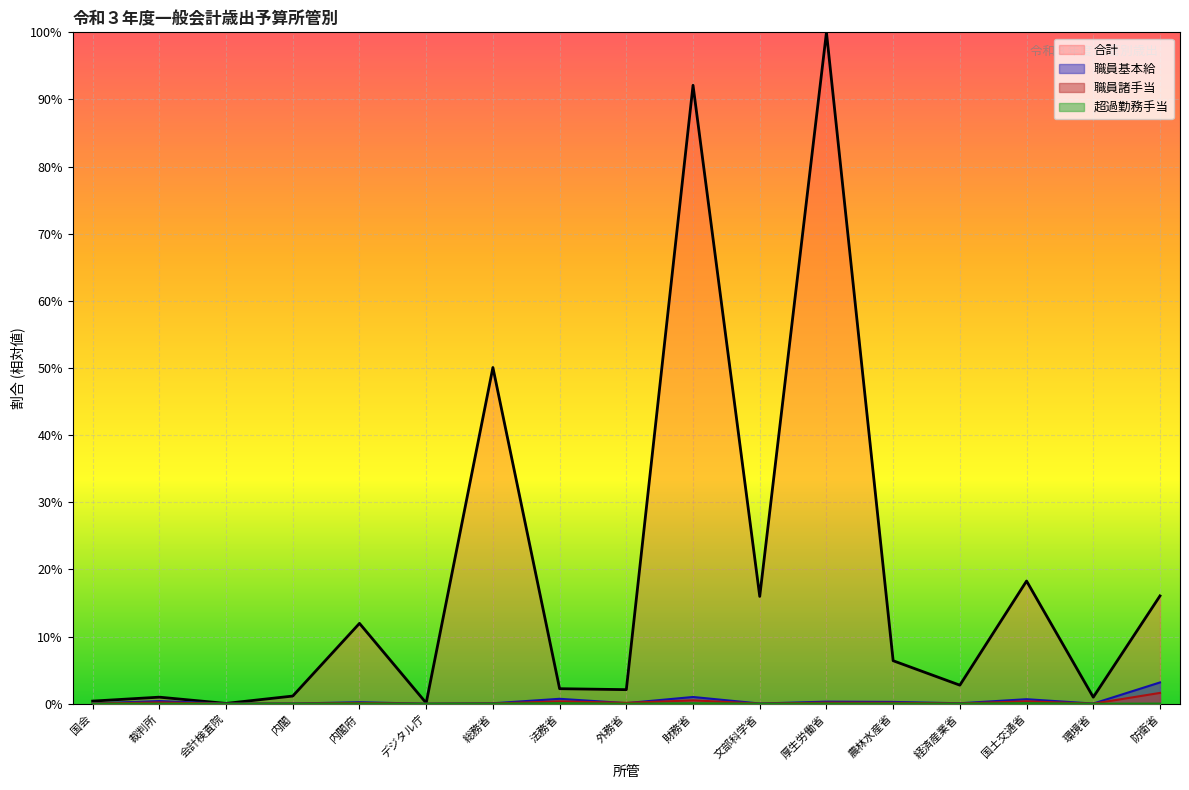

What is the maximum value for 職員諸手当?

1.6